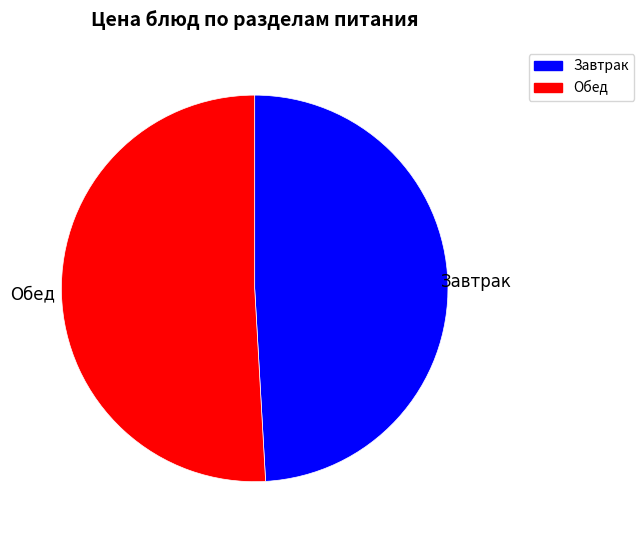

Is there a majority slice in this chart?

Yes